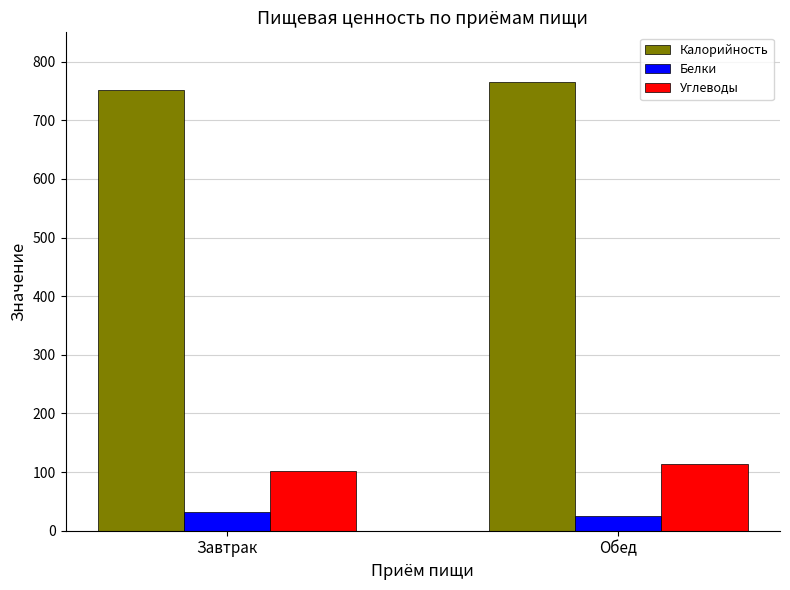

What are all the series names shown in the legend?

Калорийность, Белки, Углеводы